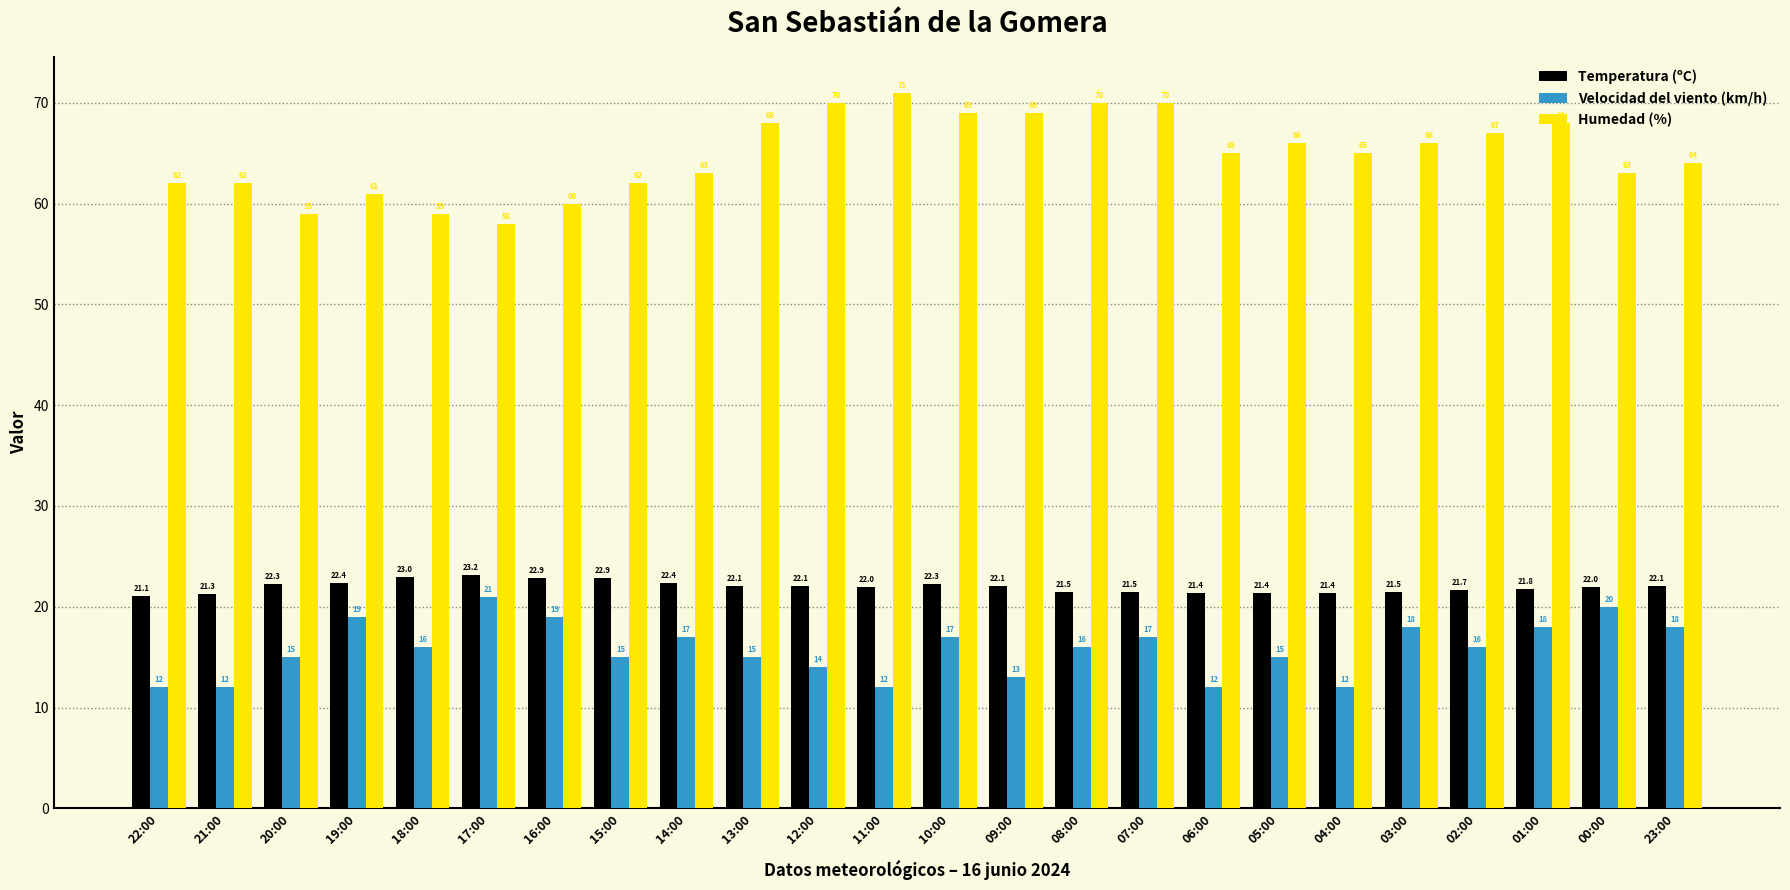

What is the smallest value displayed?

12.0